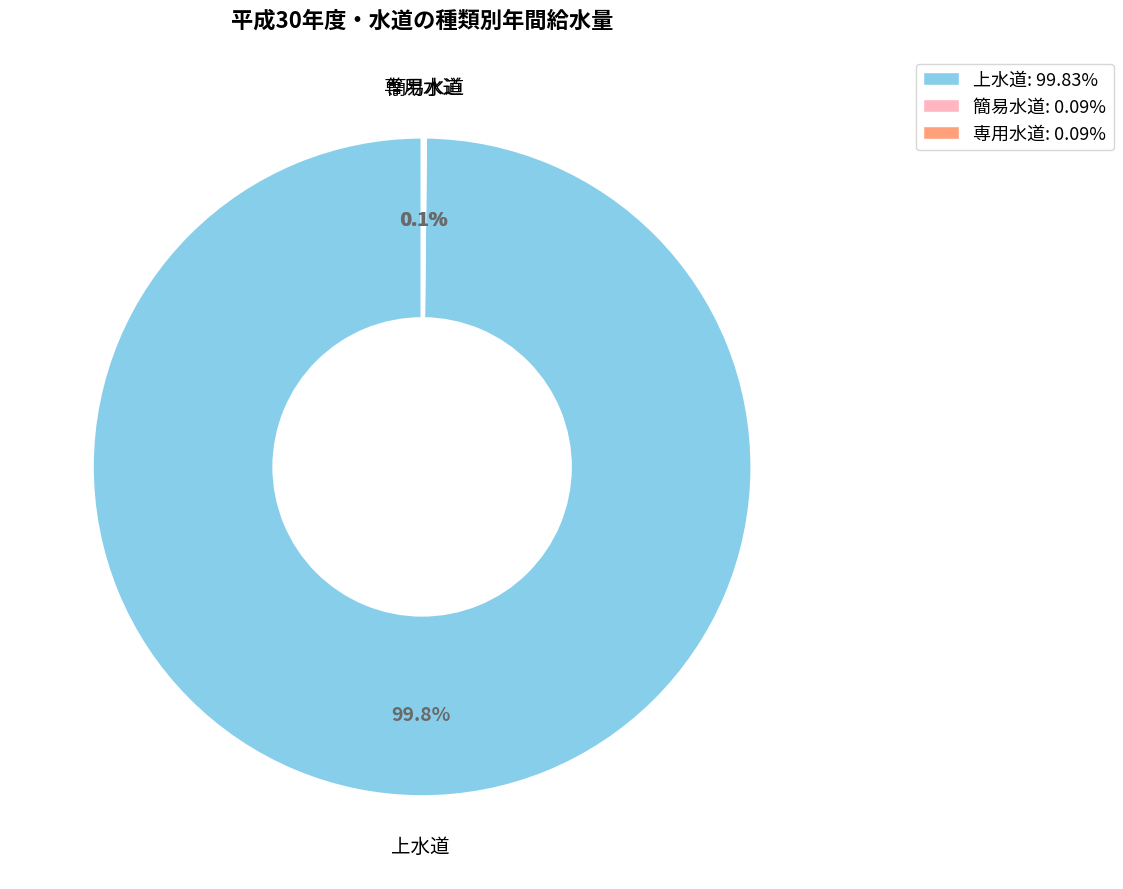

Is it true that 上水道 is 100% of the pie?

True